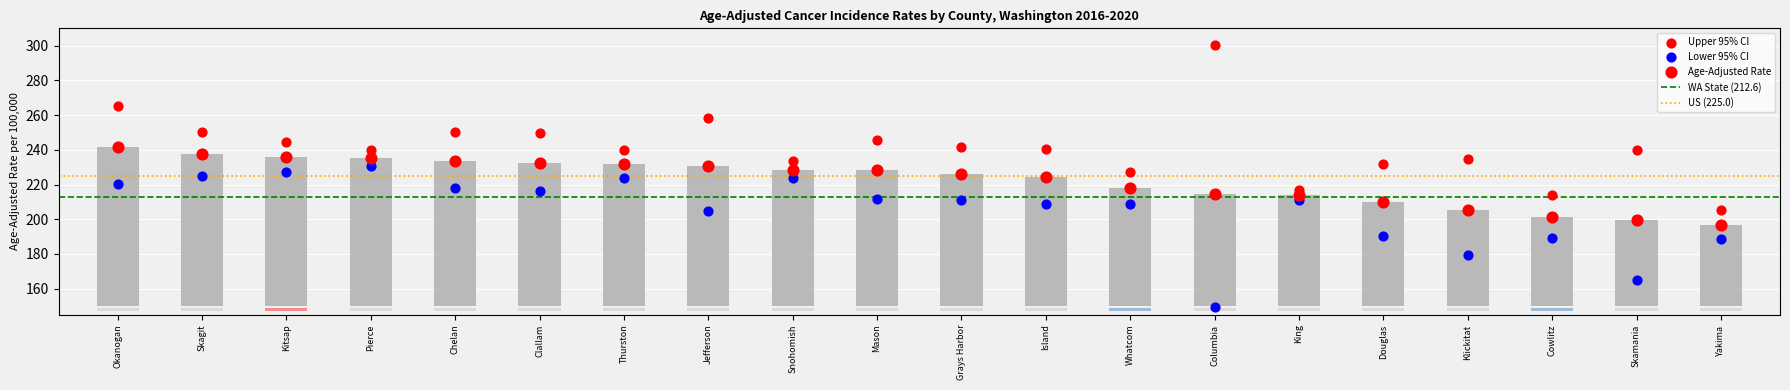

At how many categories does at least one series exceed 282?

1